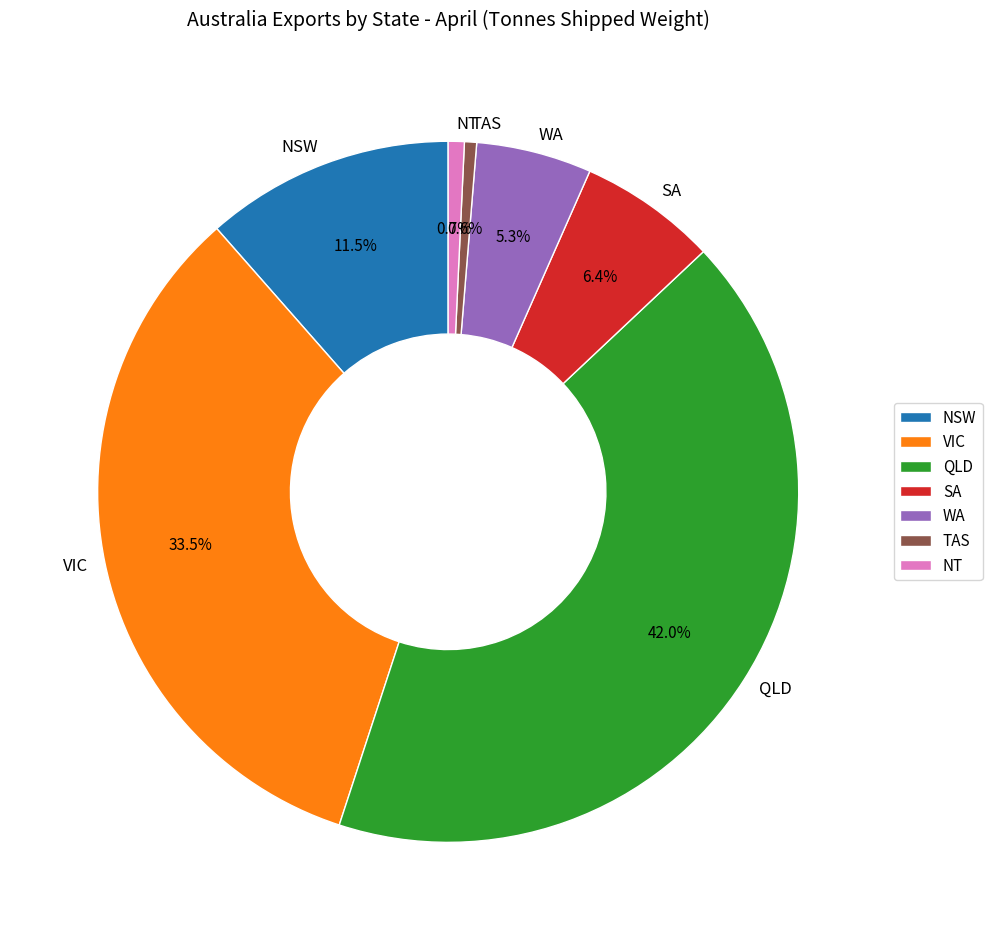

Combined, what portion of the pie is NT and TAS?

1.3%